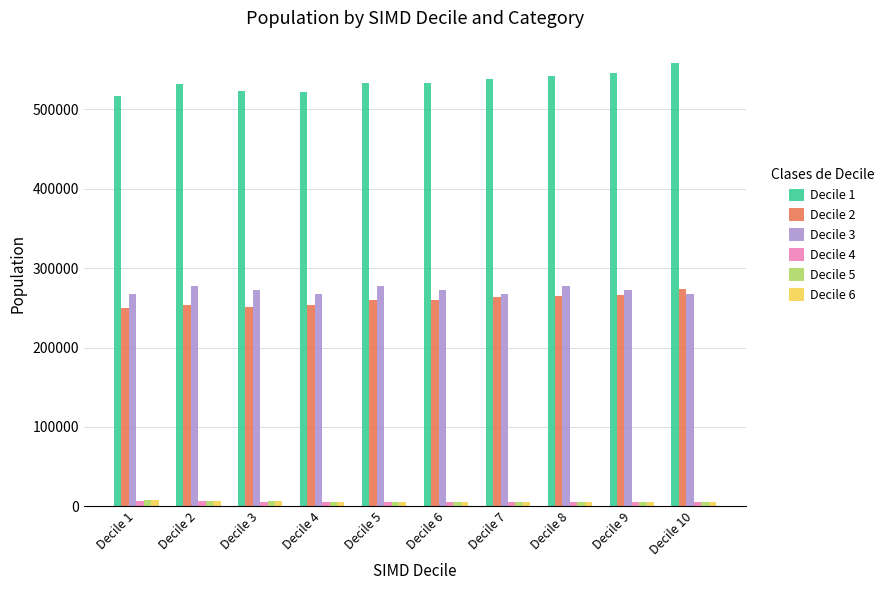

What is the value of the Decile 1 bar at the 2nd from the left?

531693